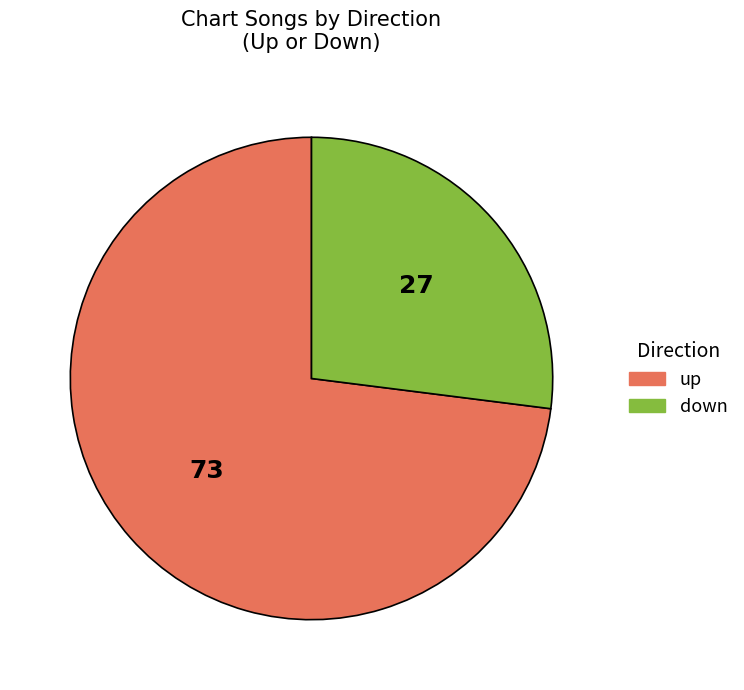

How many slices are in this pie chart?

2